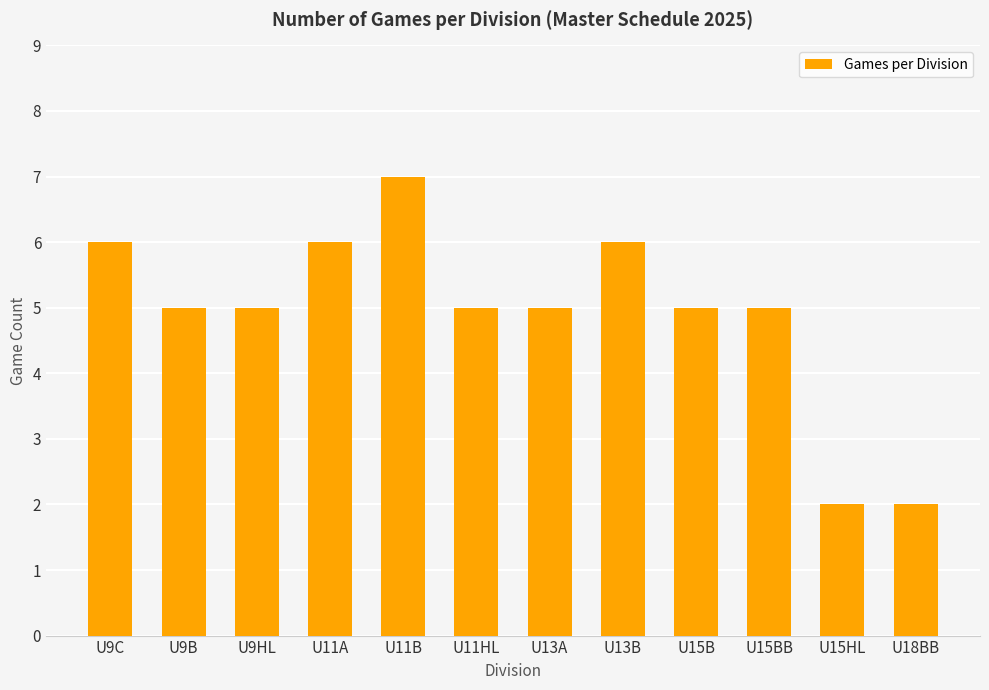

True or false: the data shows 3 at U11HL.

False